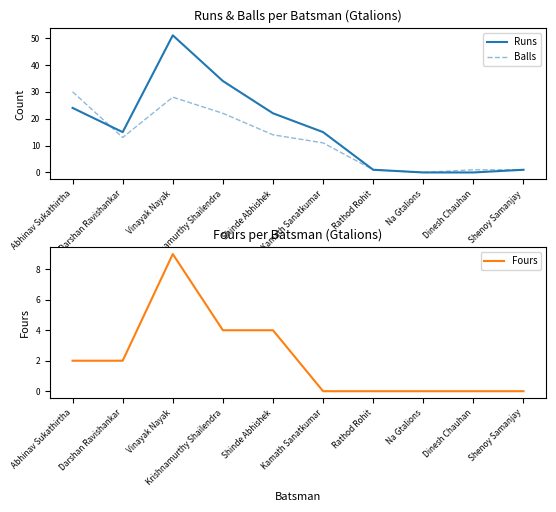

True or false: Fours and Balls cross at least once.

False